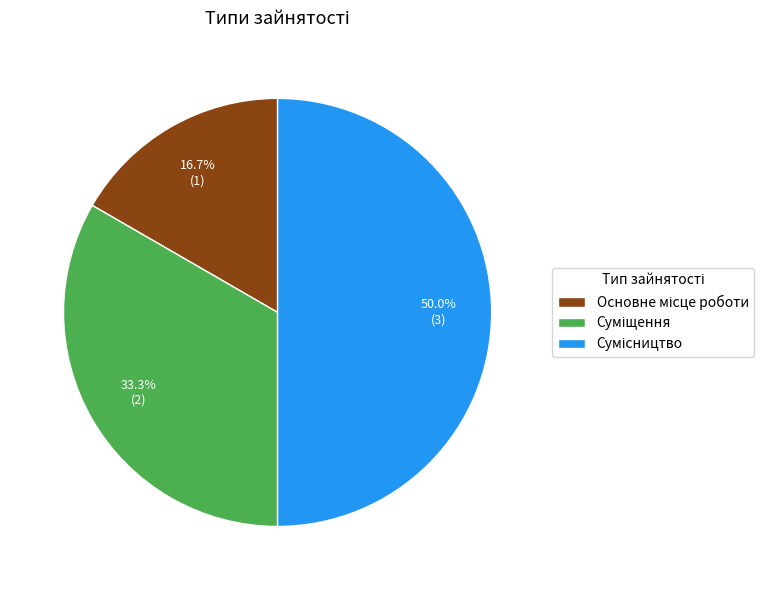

How many segments does this pie chart have?

3